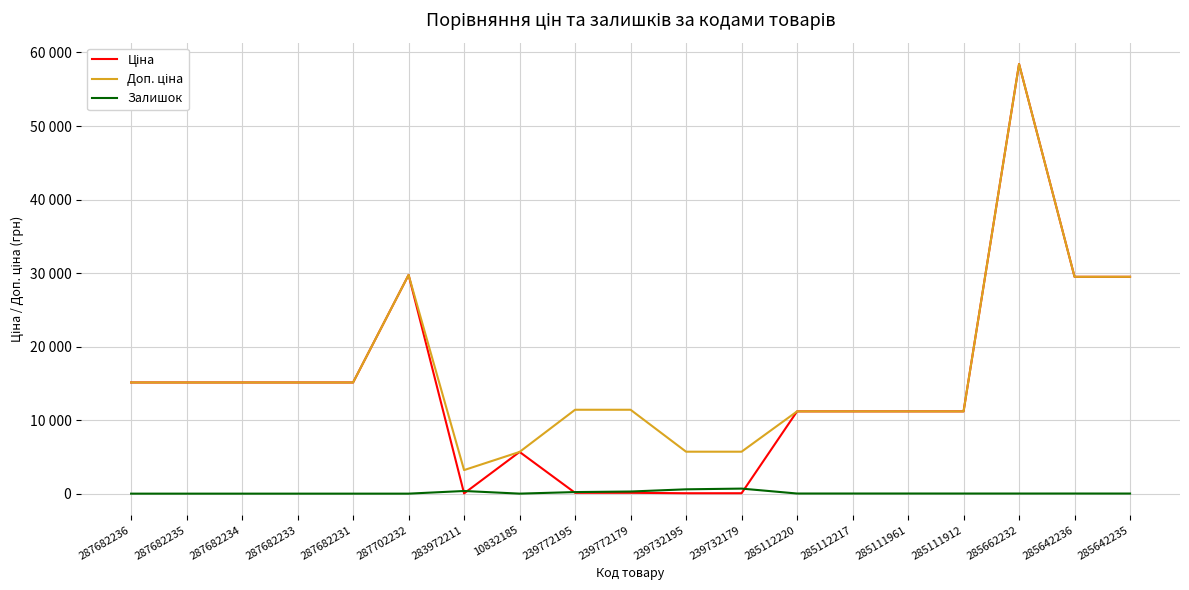

What is the average value of the Залишок series?

118.4